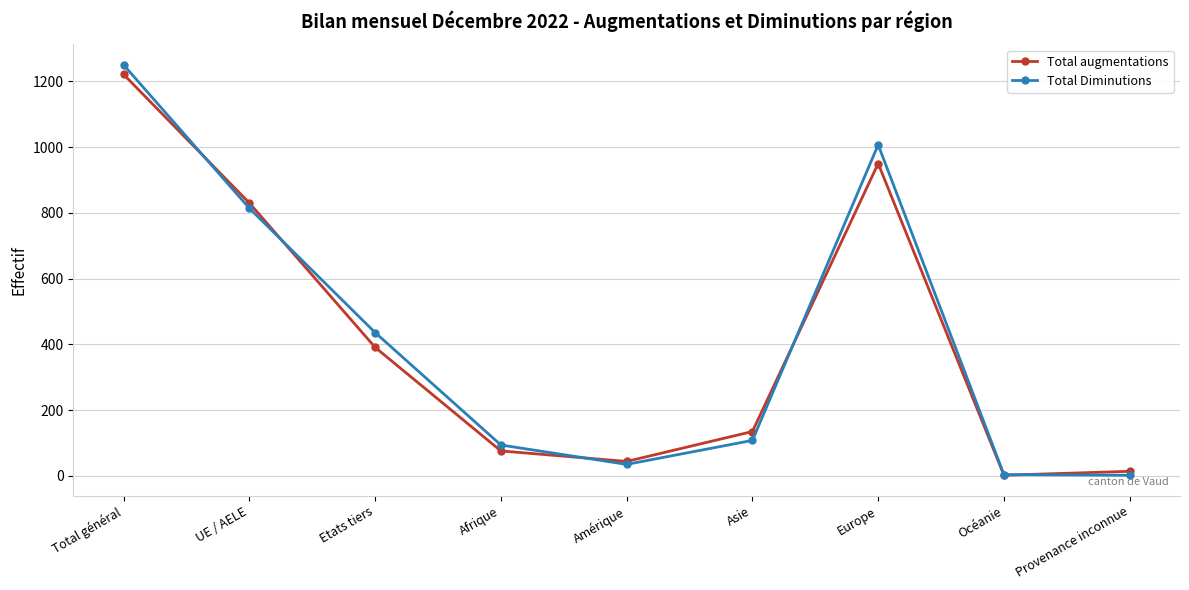

What value does the Total Diminutions series have at Amérique?

35